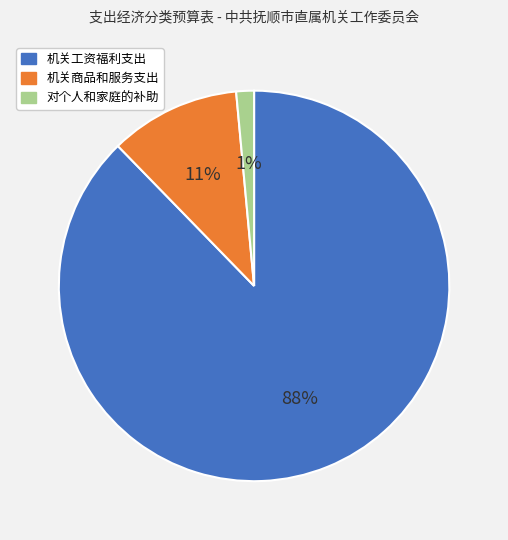

Between 对个人和家庭的补助 and 机关工资福利支出, which is larger?

机关工资福利支出